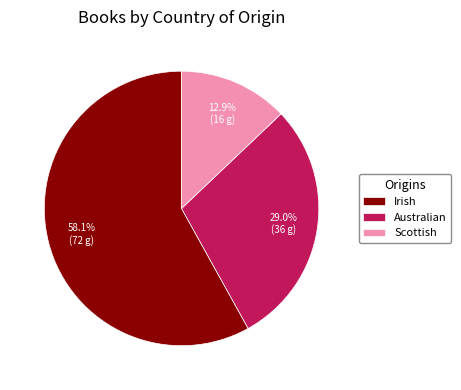

Combined, do Scottish and Irish account for over 50%?

Yes